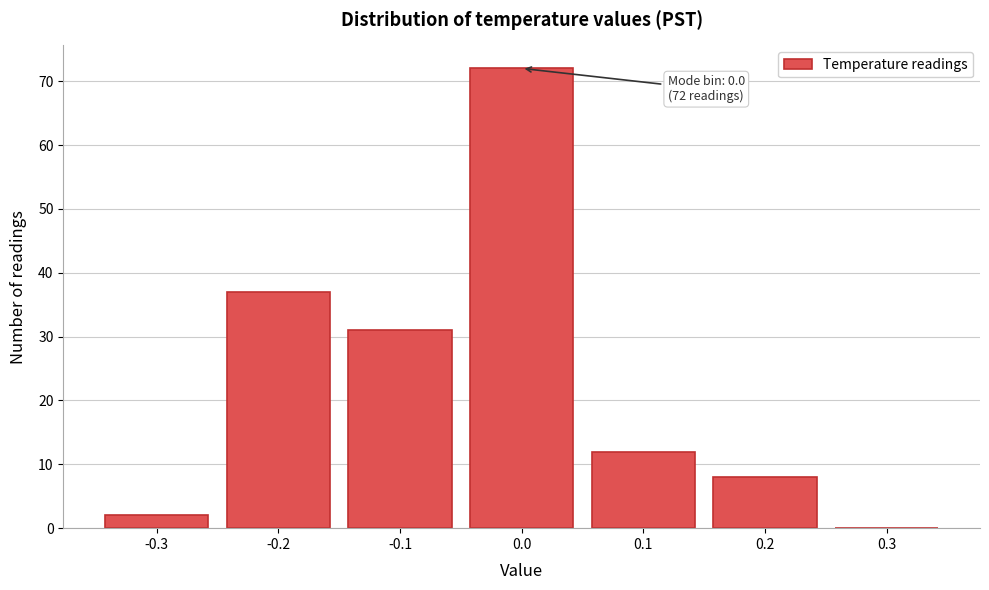

Reading left to right, transcribe all the data shown in this chart.

-0.3=2	-0.2=37	-0.1=31	0.0=72	0.1=12	0.2=8	0.3=0